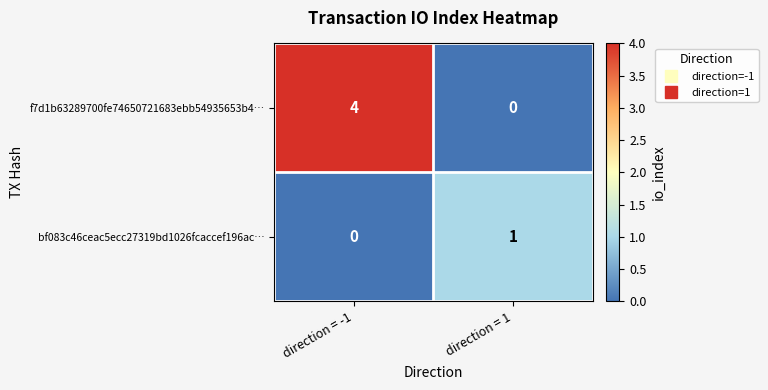

True or false: f7d1b63289700fe74650721683ebb54935653b4… has a value of 0 at direction = 1.

True